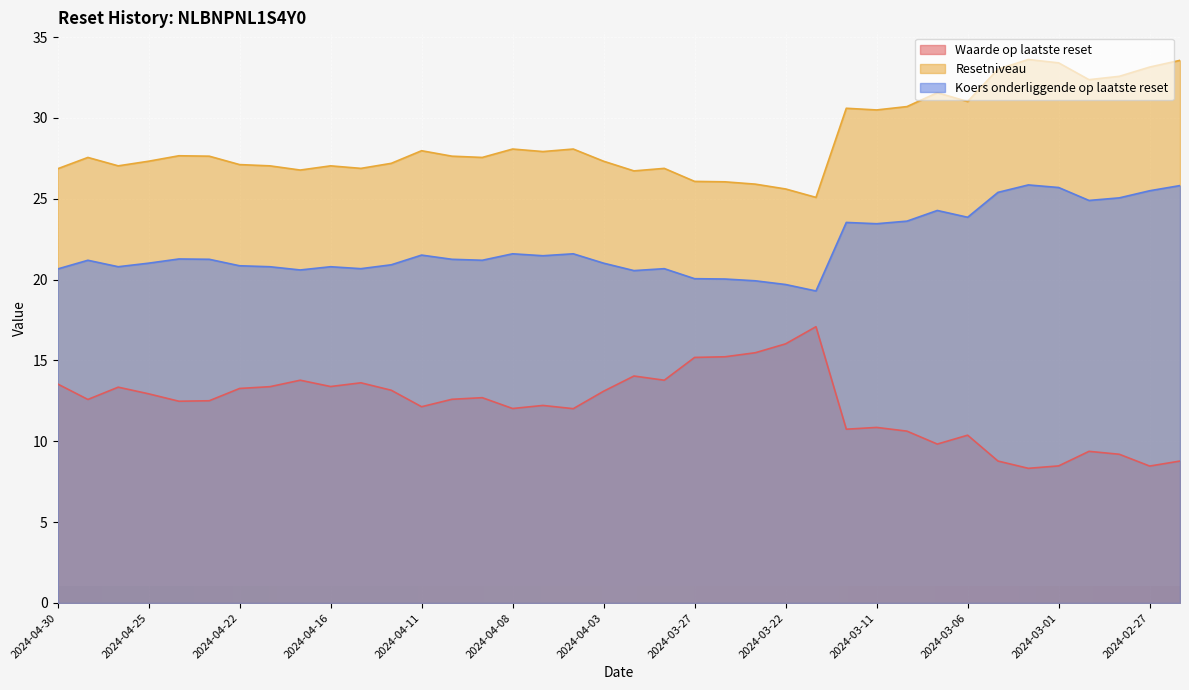

True or false: Waarde op laatste reset and Koers onderliggende op laatste reset cross at least once.

False